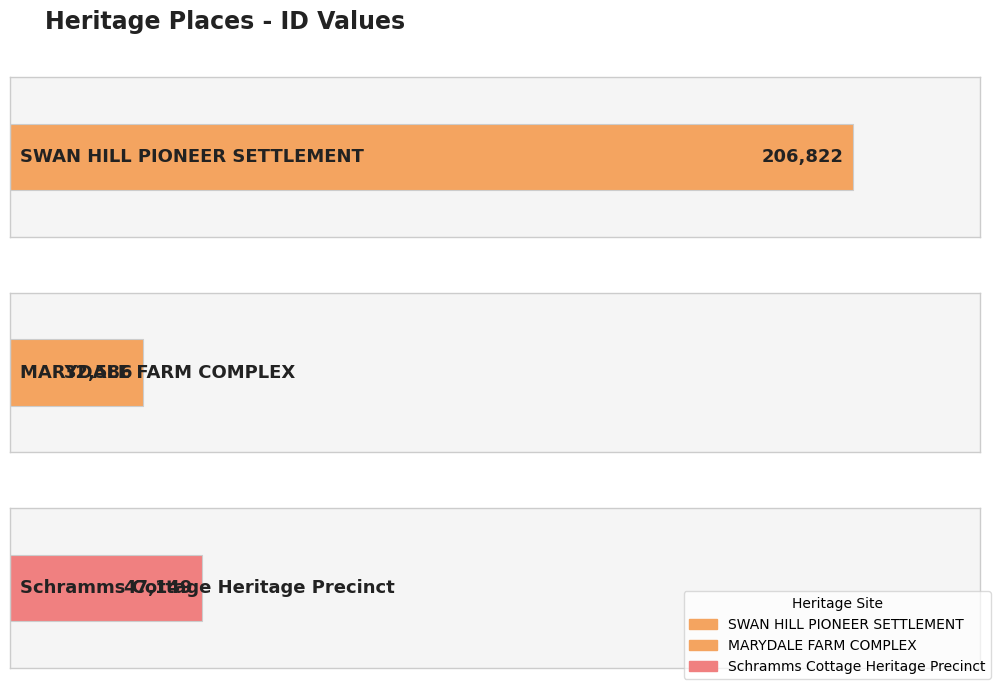

The value at SWAN HILL PIONEER SETTLEMENT is 371141. True or false?

False